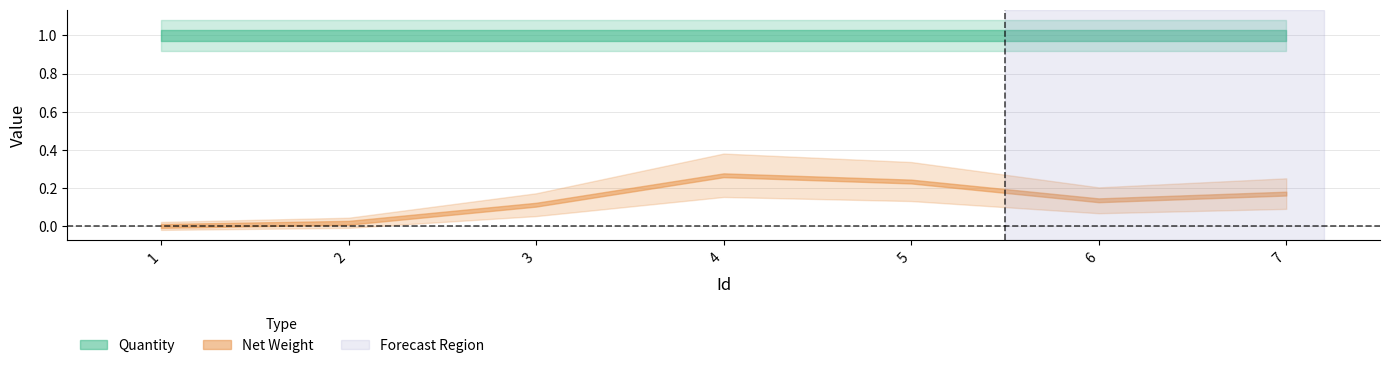

List the series in order of their overall mean, highest first.

Quantity, Net Weight